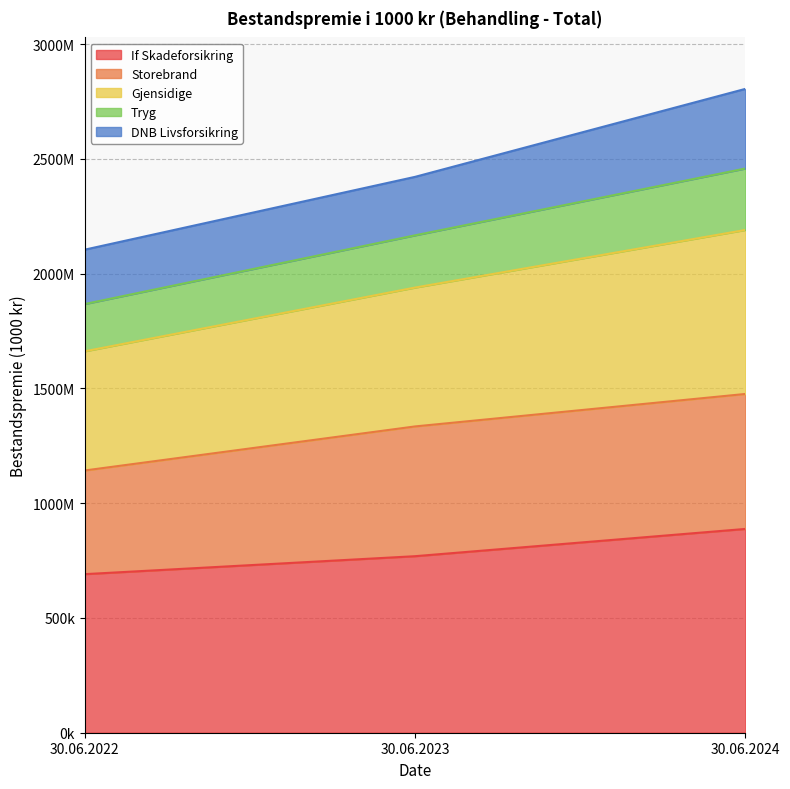

Does the chart display data point markers on the line(s)?

No